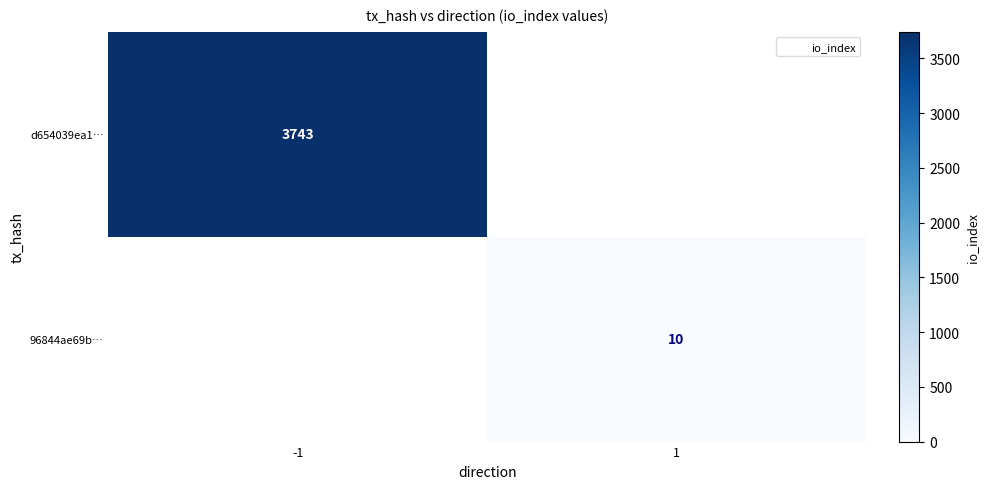

At how many categories does at least one series exceed 2034?

1